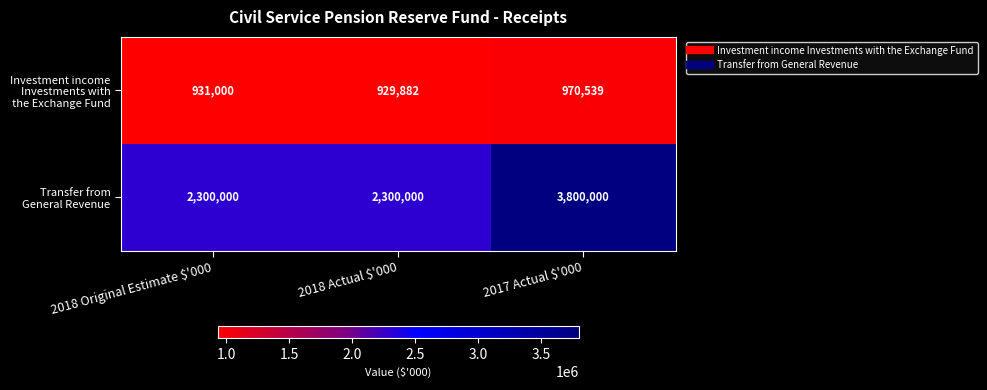

Which label corresponds to the largest value in the chart?

2017 Actual $'000